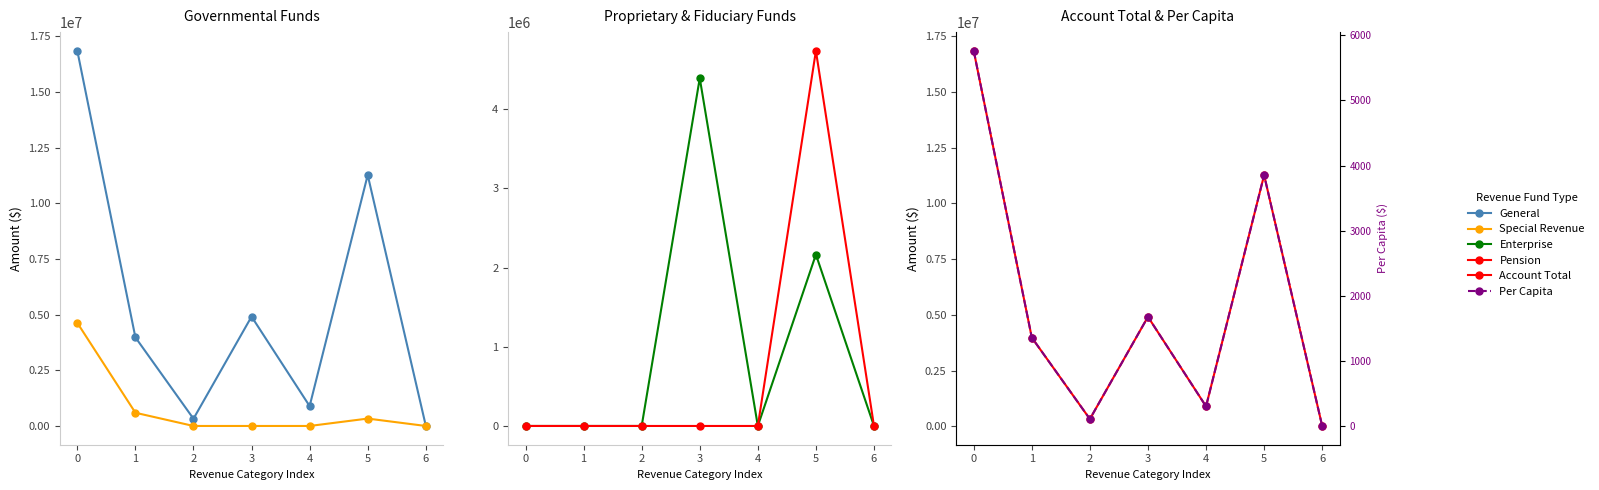

True or false: General has a value of 13449.0 at 6.

True